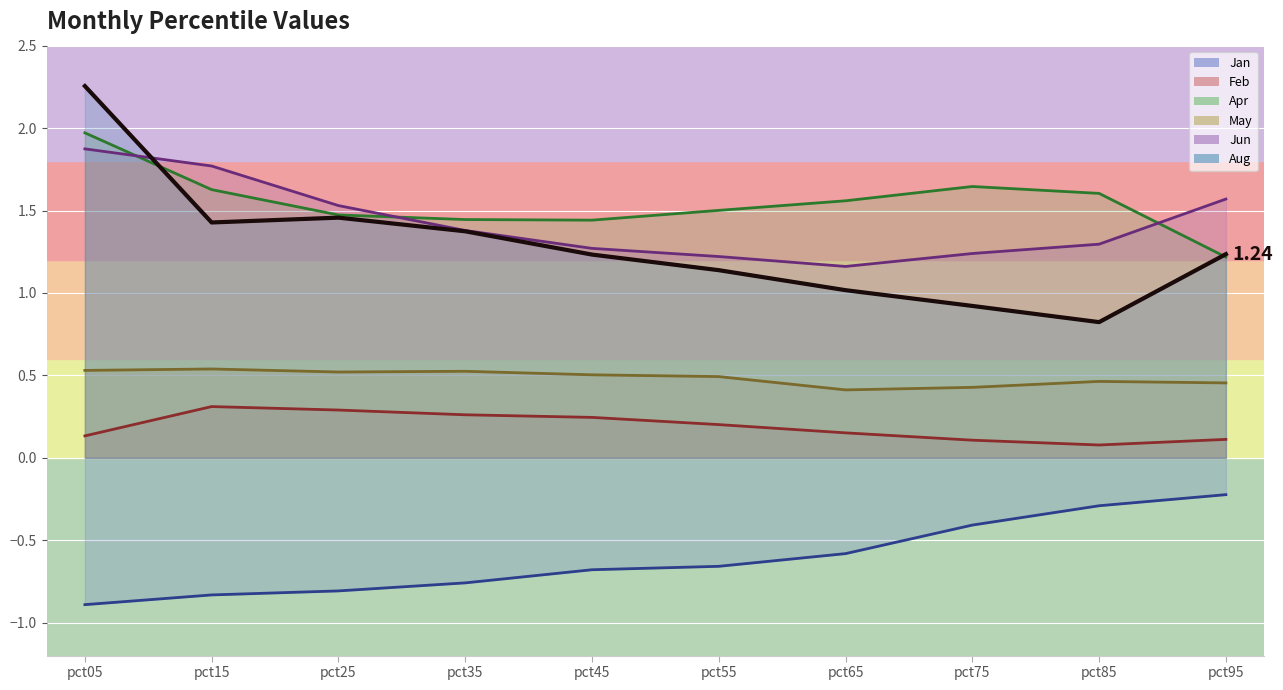

Reading right to left, extract all data points from this chart.

1.2	0.8	0.9	1.0	1.1	1.2	1.4	1.5	1.4	2.3